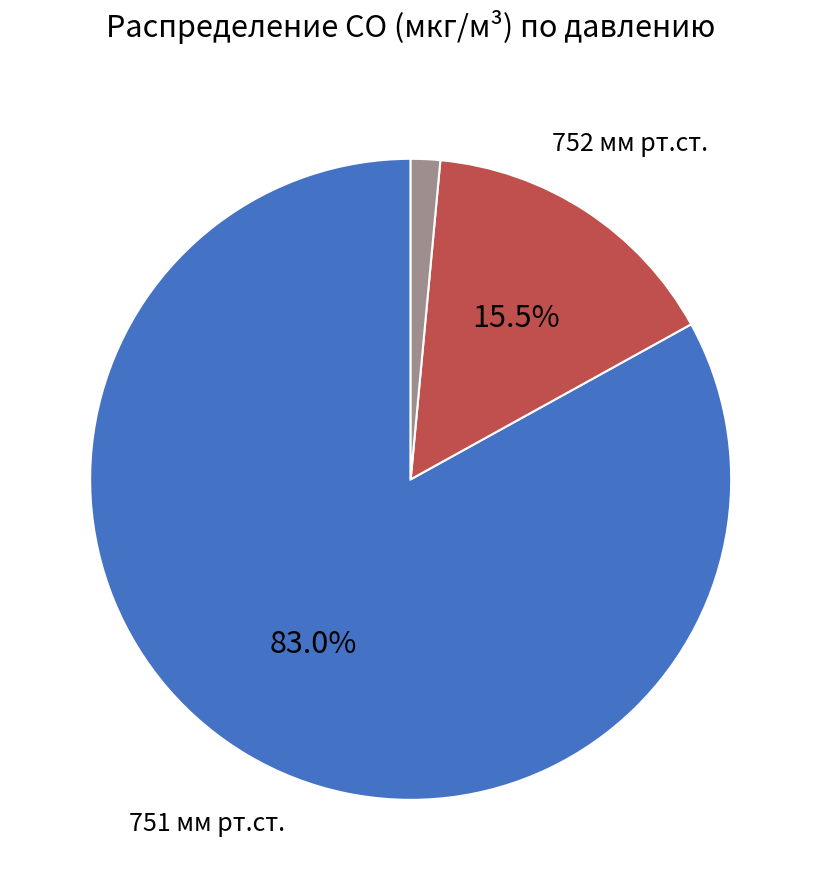

Count the number of slices in the pie.

3